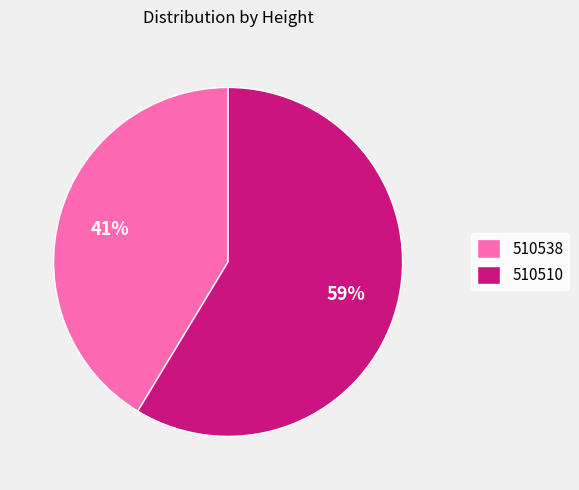

To the nearest percent, what is the combined percentage of 510538 and 510510?

100%